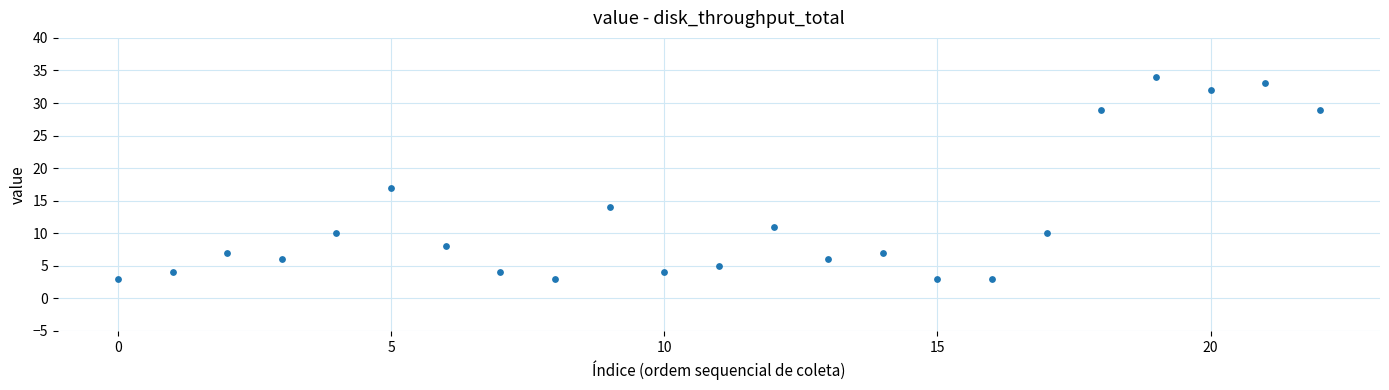

What Y value in the scatter plot is closest to 18?

17